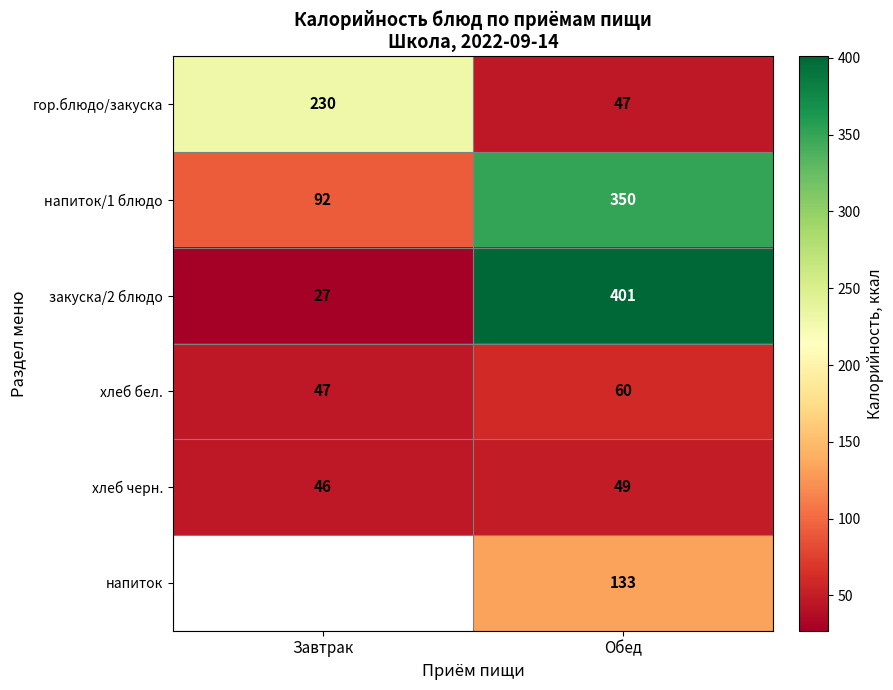

True or false: закуска/2 блюдо has a value of 239 at Обед.

False